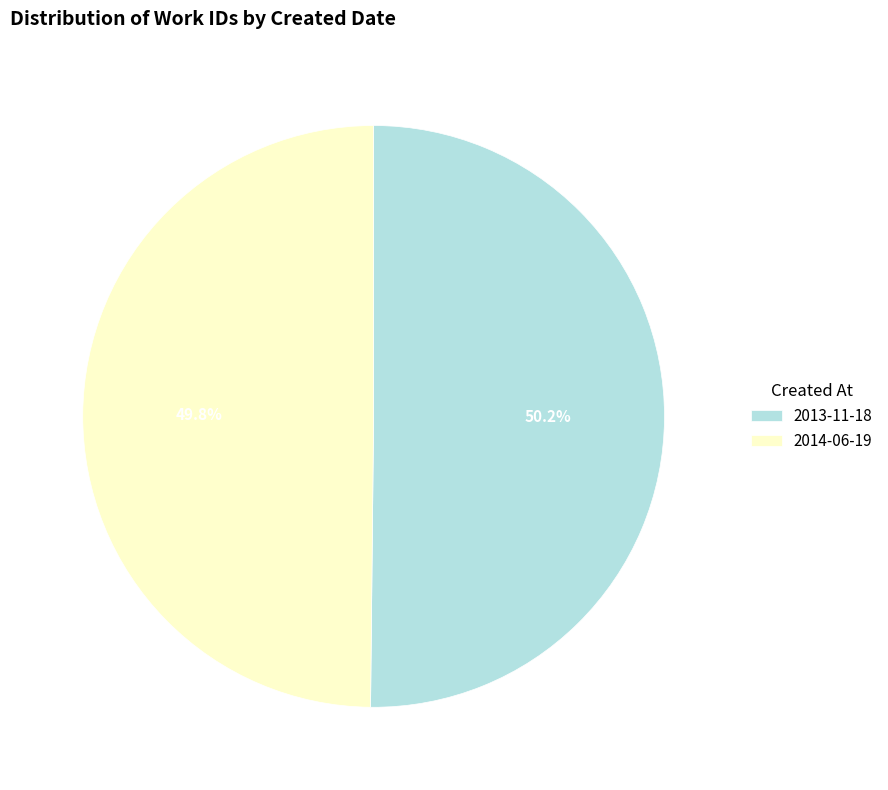

Is there any slice that represents more than half of the pie?

Yes